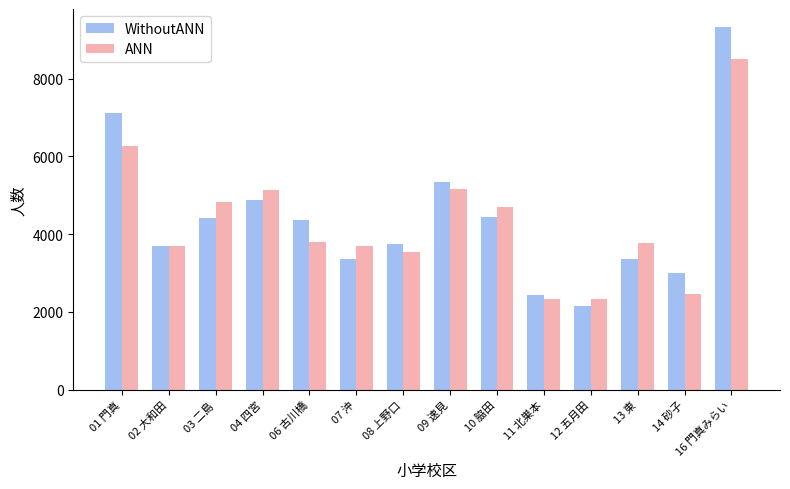

The value of ANN at 06 古川橋 is 5610. True or false?

False